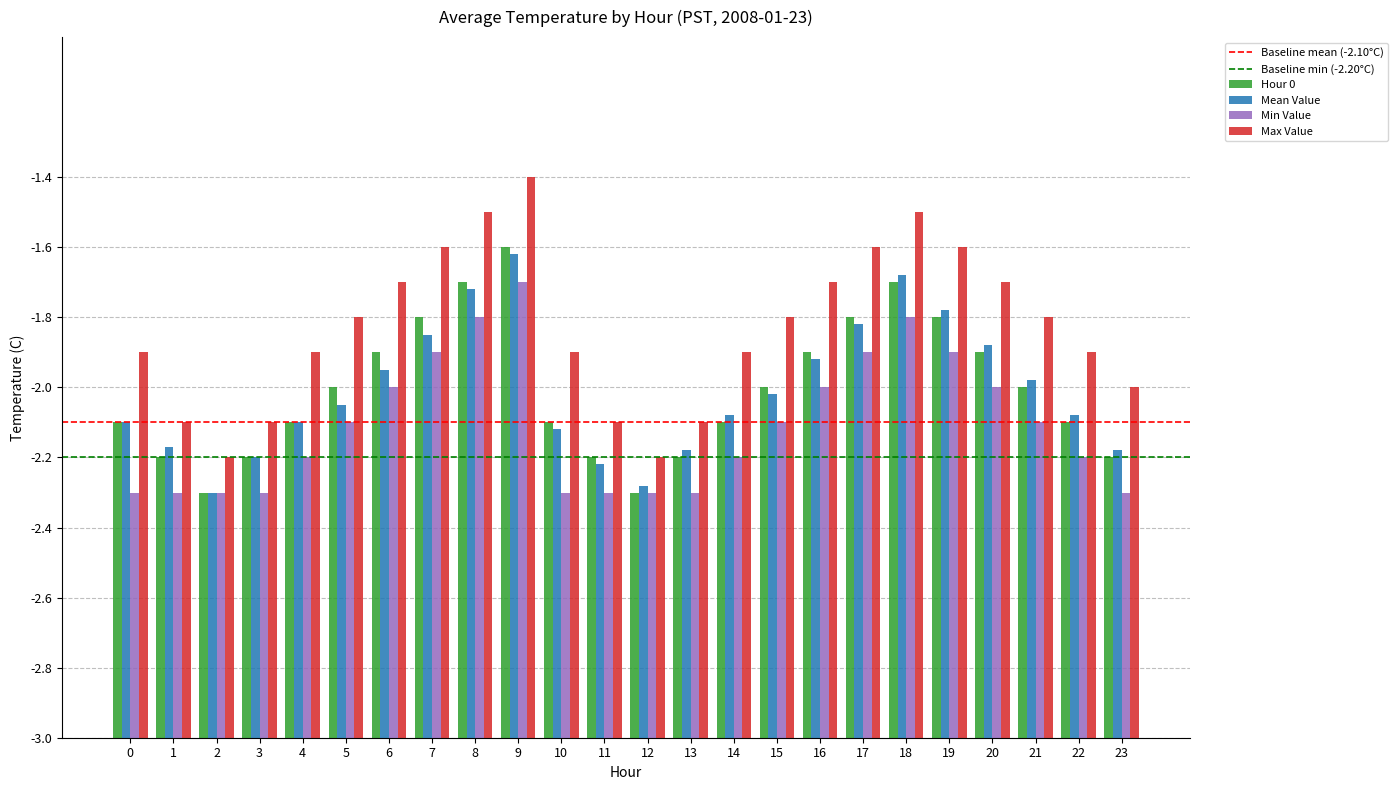

Are the bars grouped side by side (vs. stacked)?

Yes